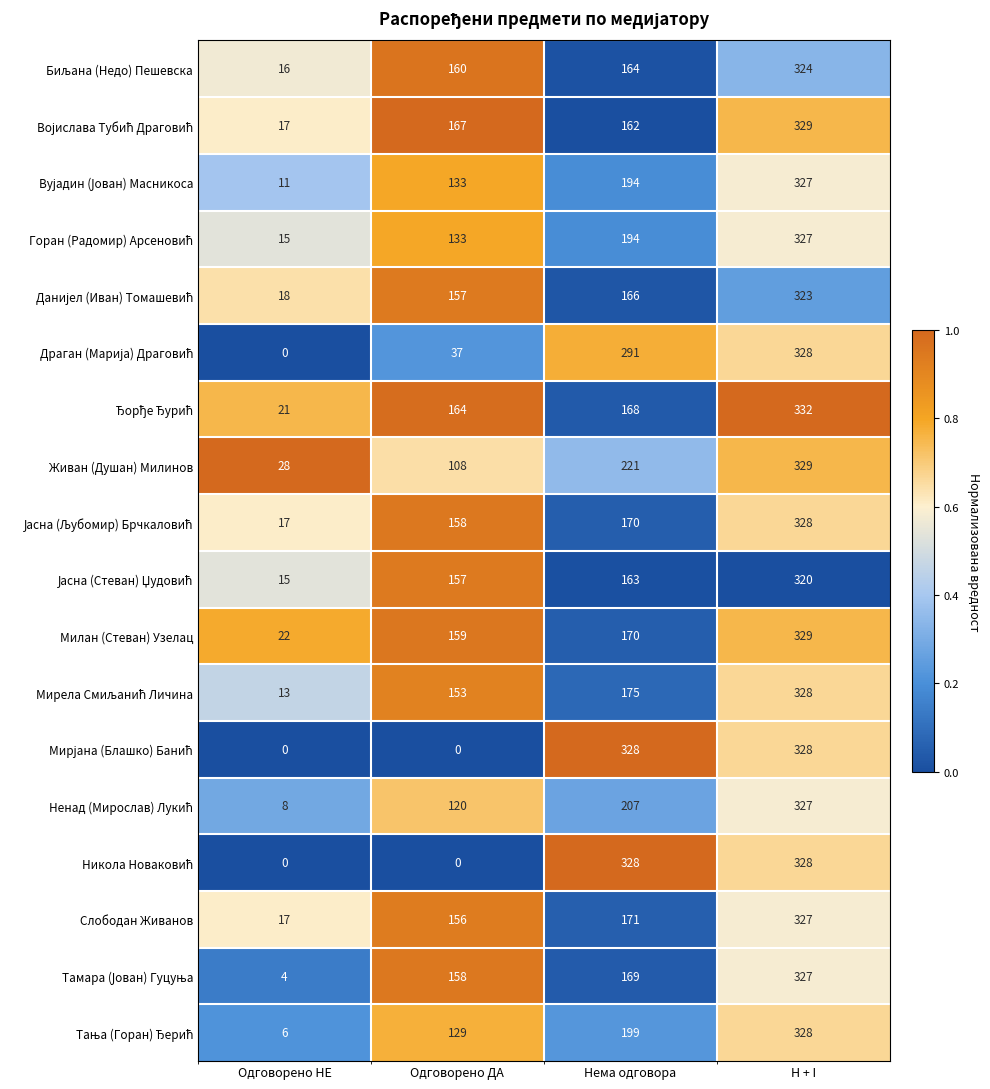

What is the difference between the maximum and minimum values in the Слободан Живанов series?

310